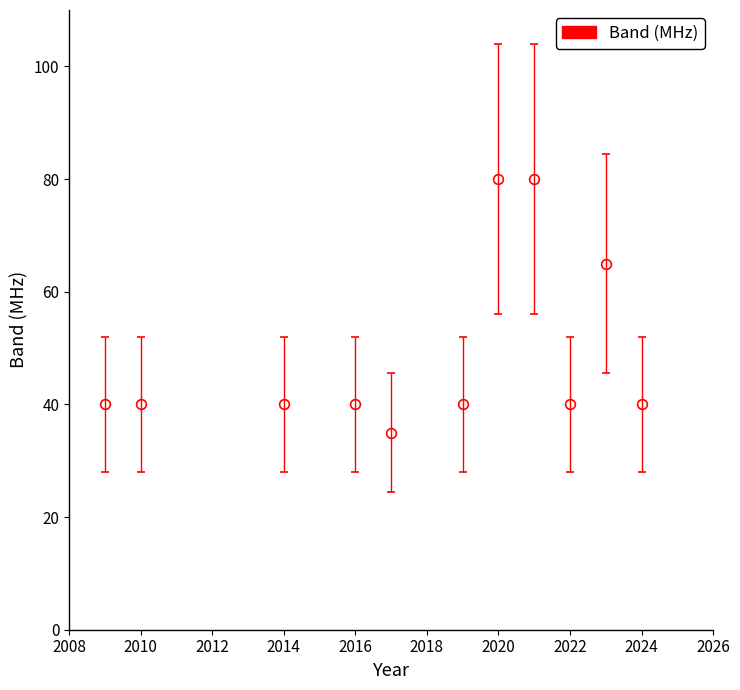

Reading left to right, transcribe all the data shown in this chart.

40	40	40	40	35	40	80	80	40	65	40